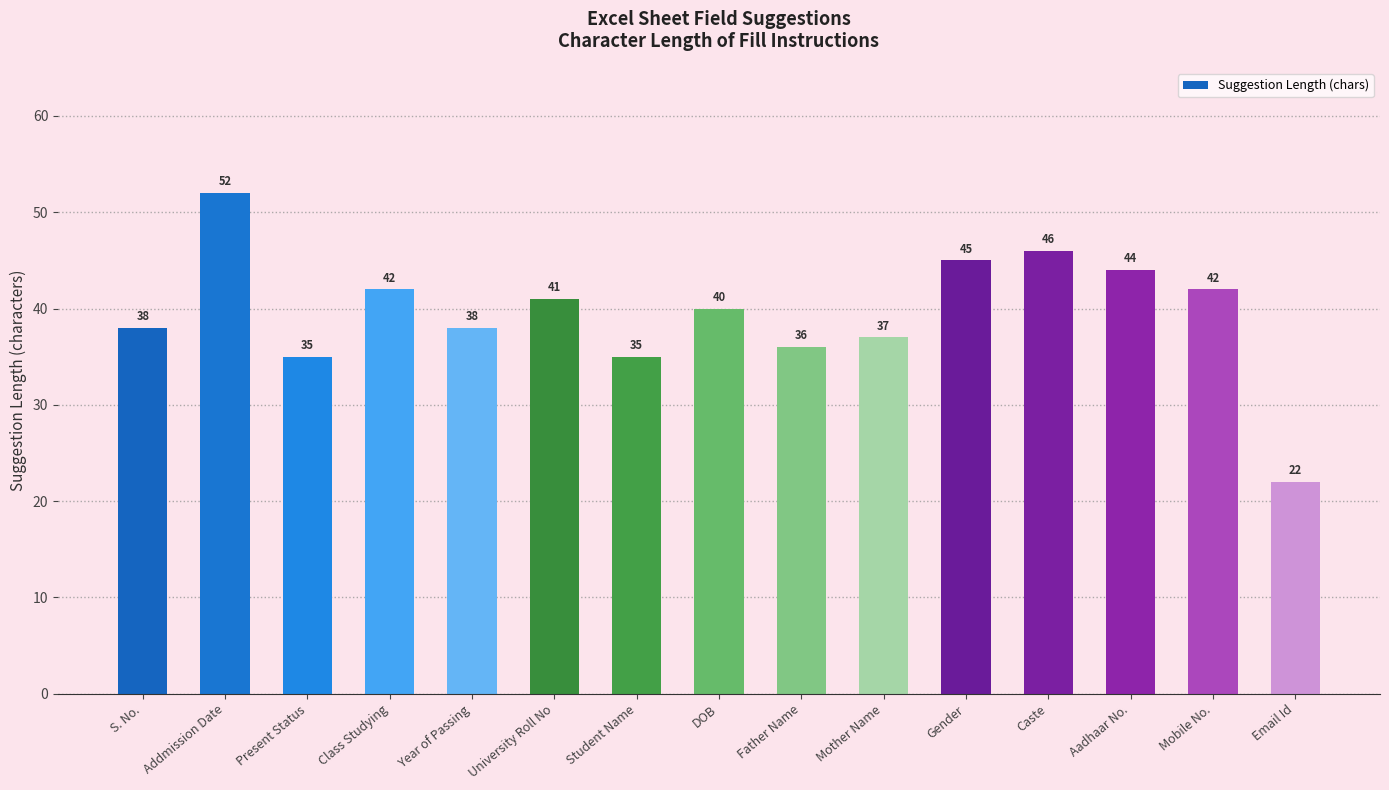

The chart shows a value of 35 at Present Status. True or false?

True